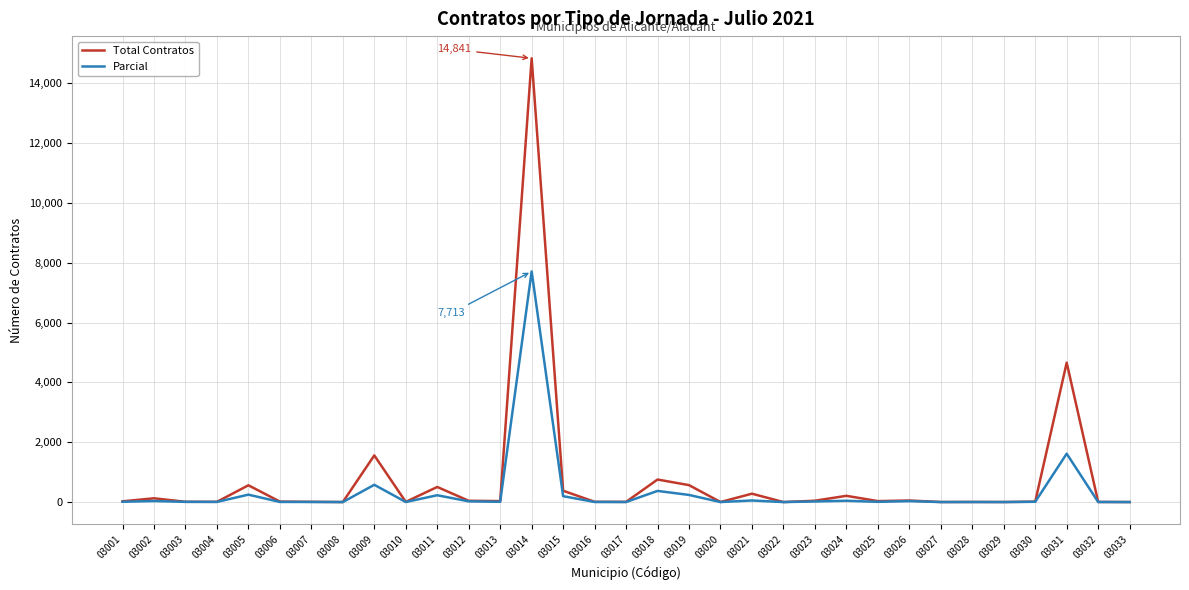

What is the spread (max minus min) of values at 03021?

227